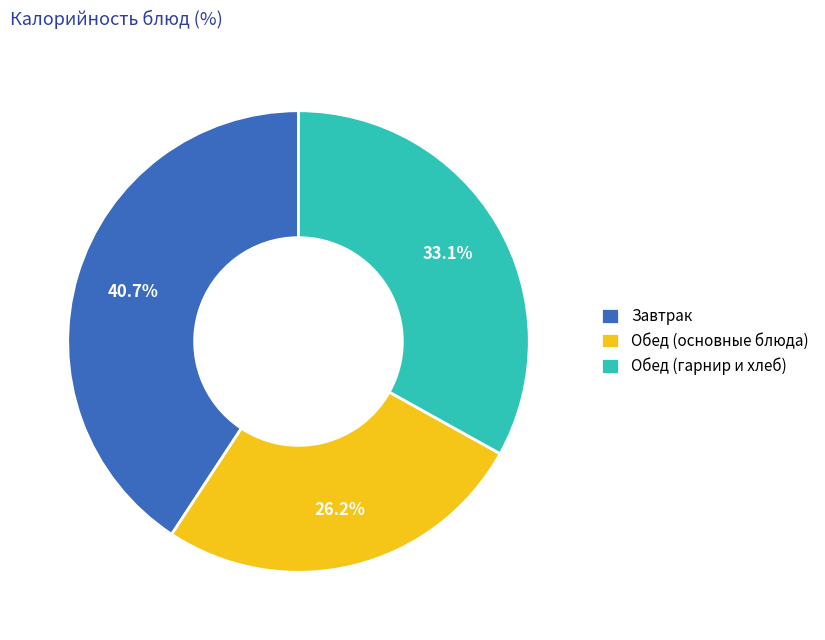

Combined, do Обед (гарнир и хлеб) and Обед (основные блюда) account for over 50%?

Yes